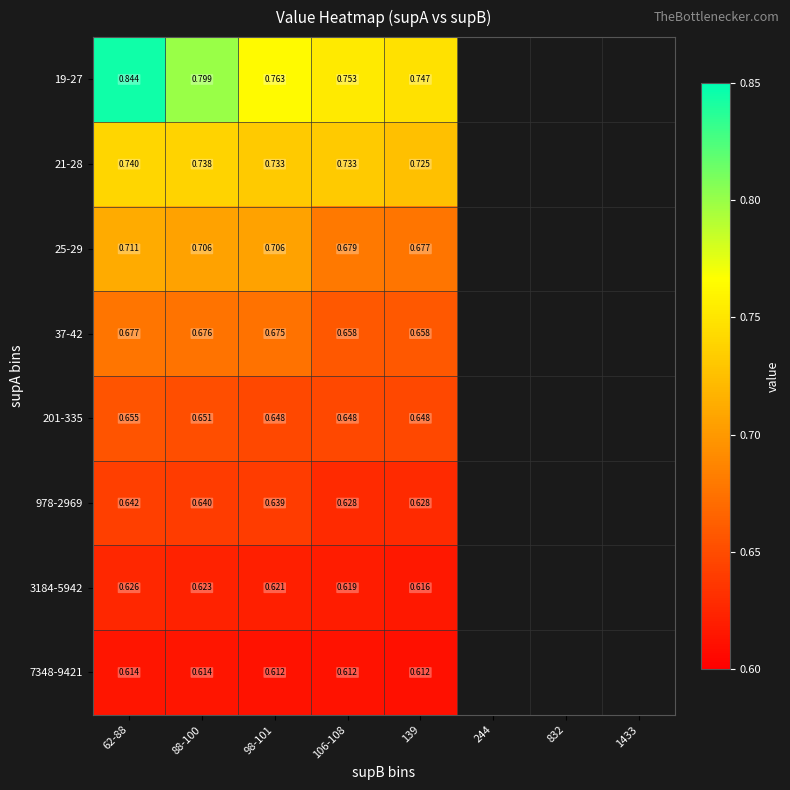

At which category is the sum across all series the highest?

62-88